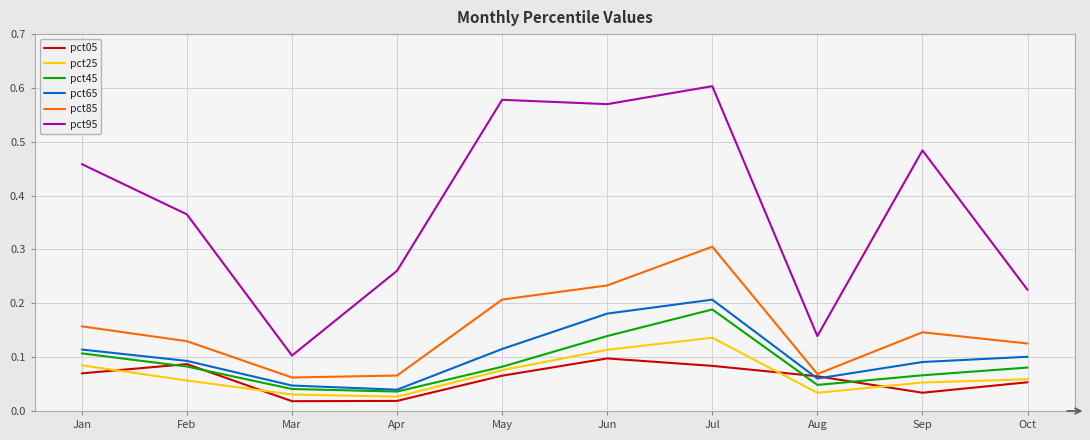

Which category has the highest value across all series?

Jul